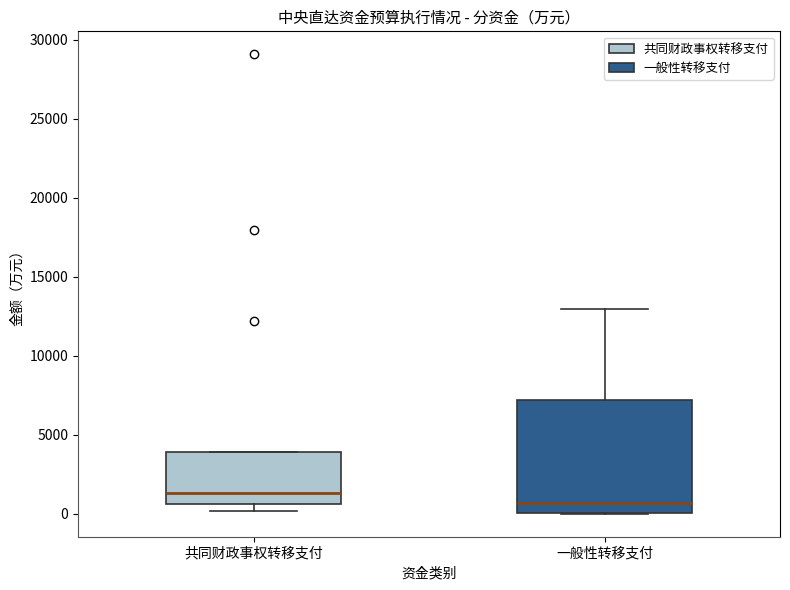

Comparing the boxes themselves (not the whiskers), which one is the tallest?

一般性转移支付